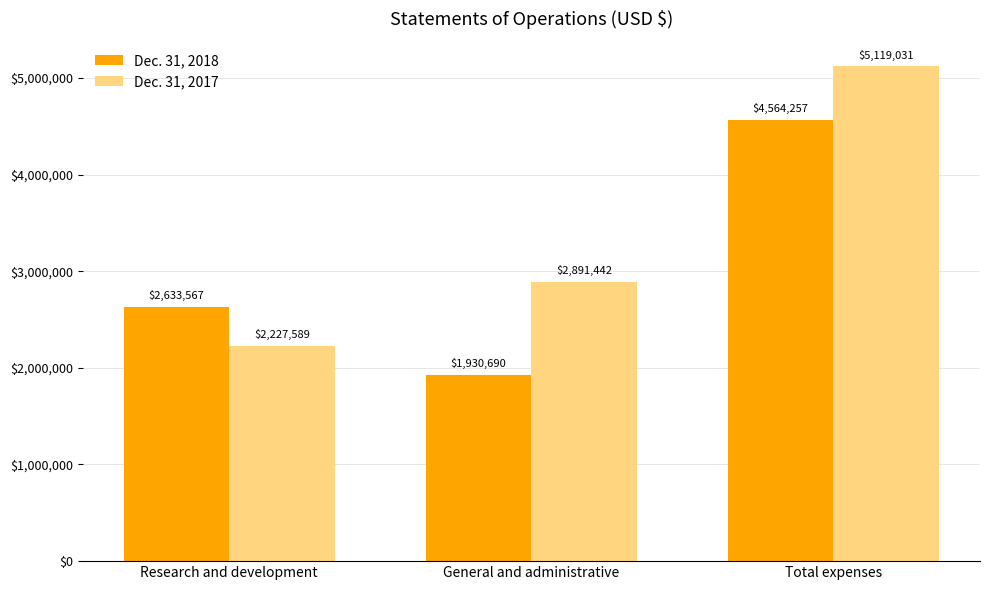

Reading left to right, what are all the values shown in this chart?

Dec. 31, 2018: 2633567	1930690	4564257
Dec. 31, 2017: 2227589	2891442	5119031